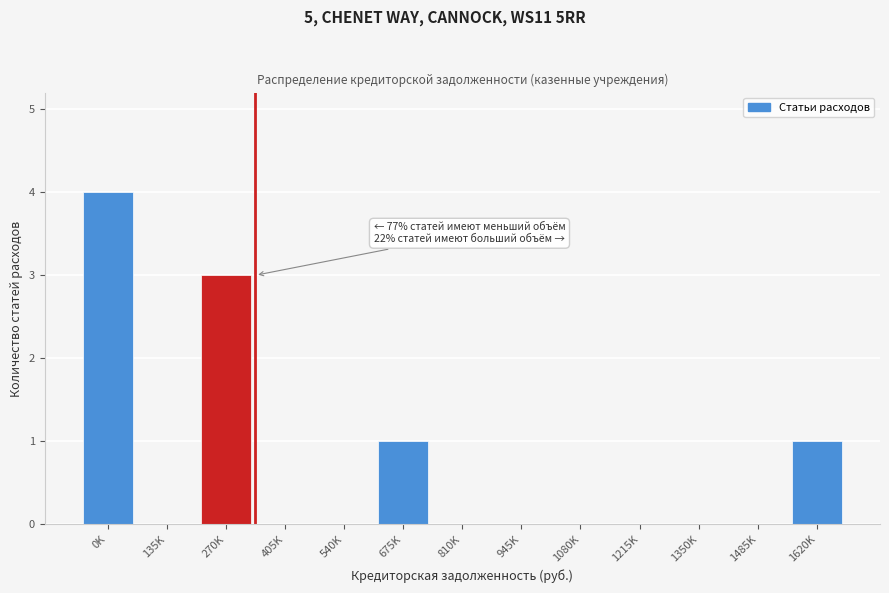

Reading left to right, transcribe all the data shown in this chart.

0K=4	135K=0	270K=3	405K=0	540K=0	675K=1	810K=0	945K=0	1080K=0	1215K=0	1350K=0	1485K=0	1620K=1